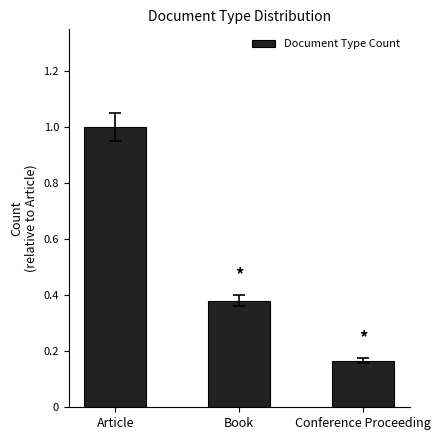

What is the difference between the maximum and second lowest values?

0.6